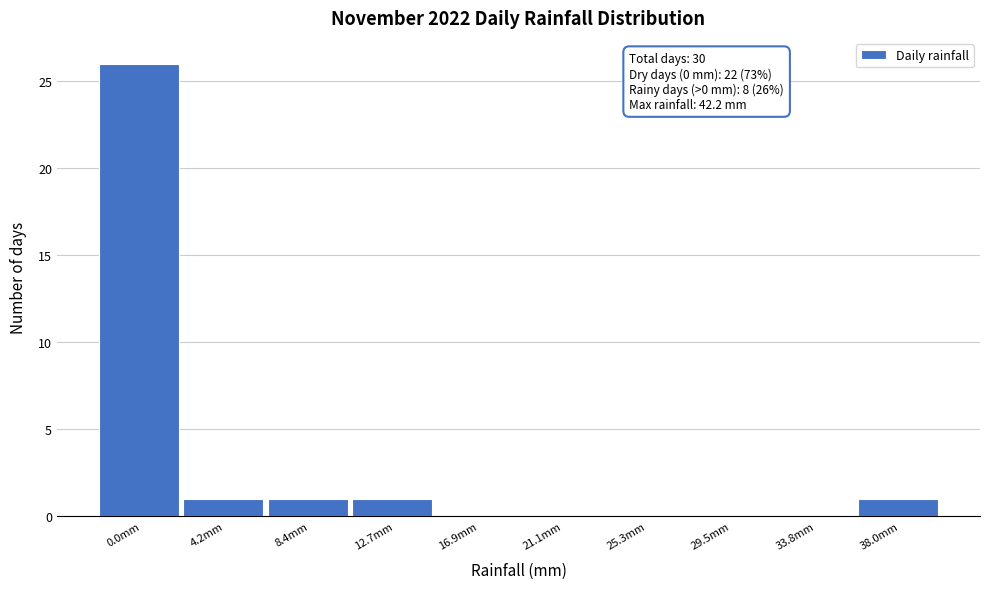

Reading right to left, what are all the values shown in this chart?

38.0mm=1	33.8mm=0	29.5mm=0	25.3mm=0	21.1mm=0	16.9mm=0	12.7mm=1	8.4mm=1	4.2mm=1	0.0mm=26